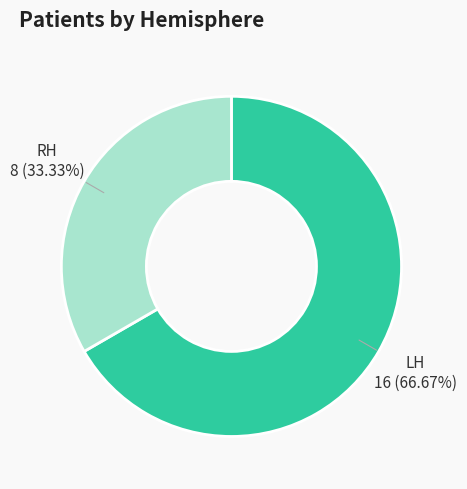

Count the number of slices in the pie.

2